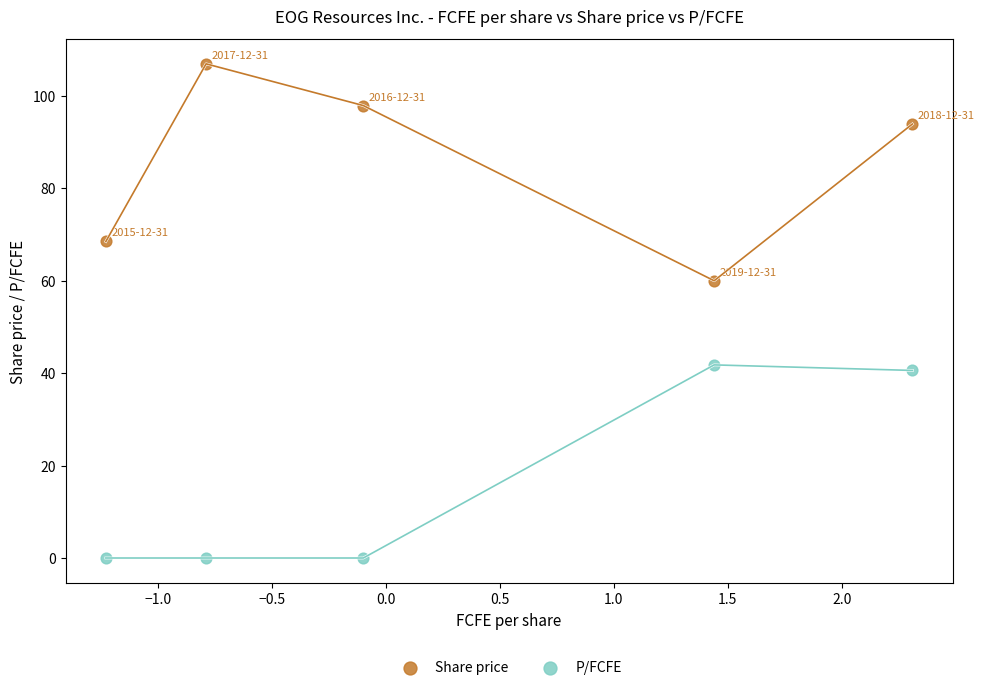

Across all data points, what is the average X value?

0.3